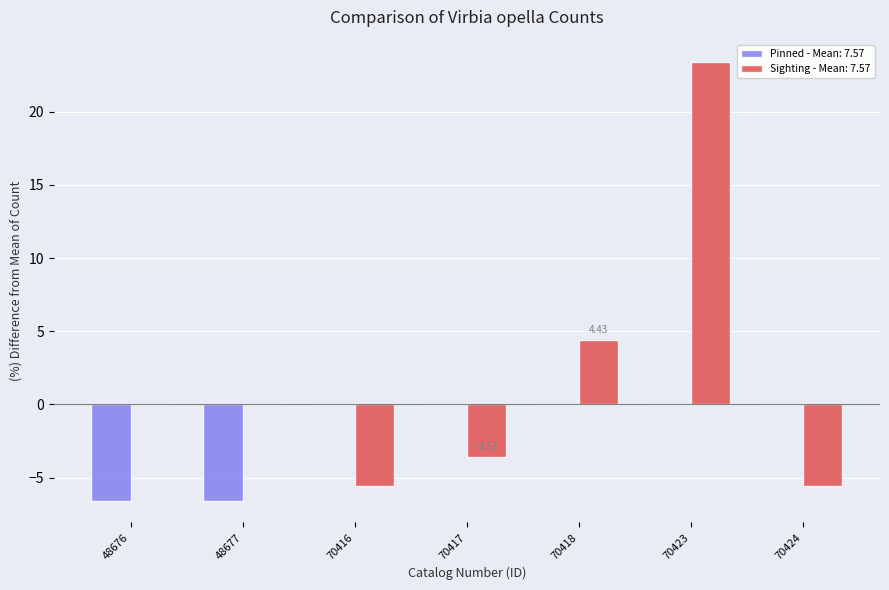

Between 70423 and 70424, which series saw the biggest shift?

Sighting - Mean: 7.57